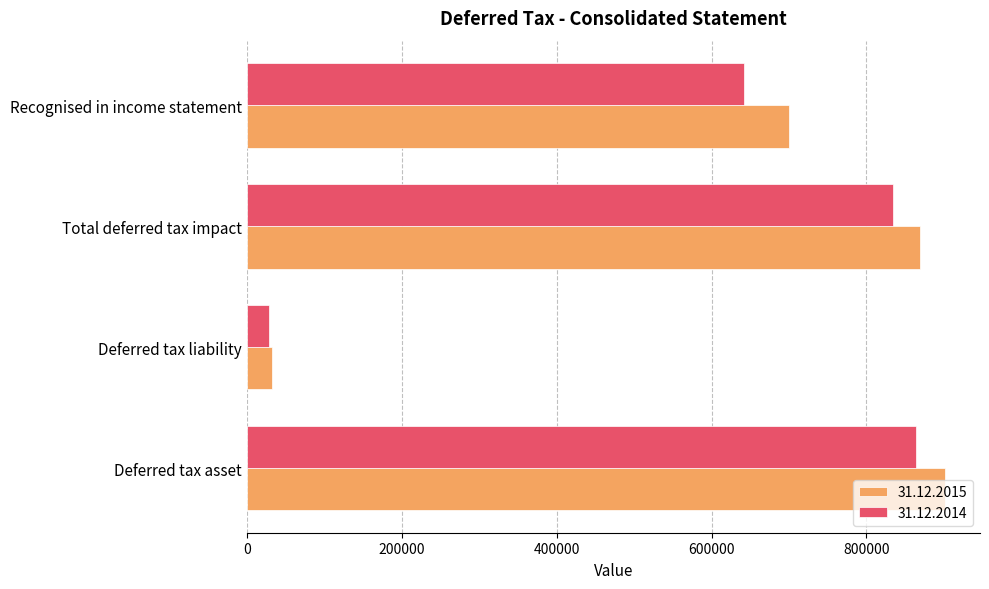

What is the total value across all series at Deferred tax asset?

1765322